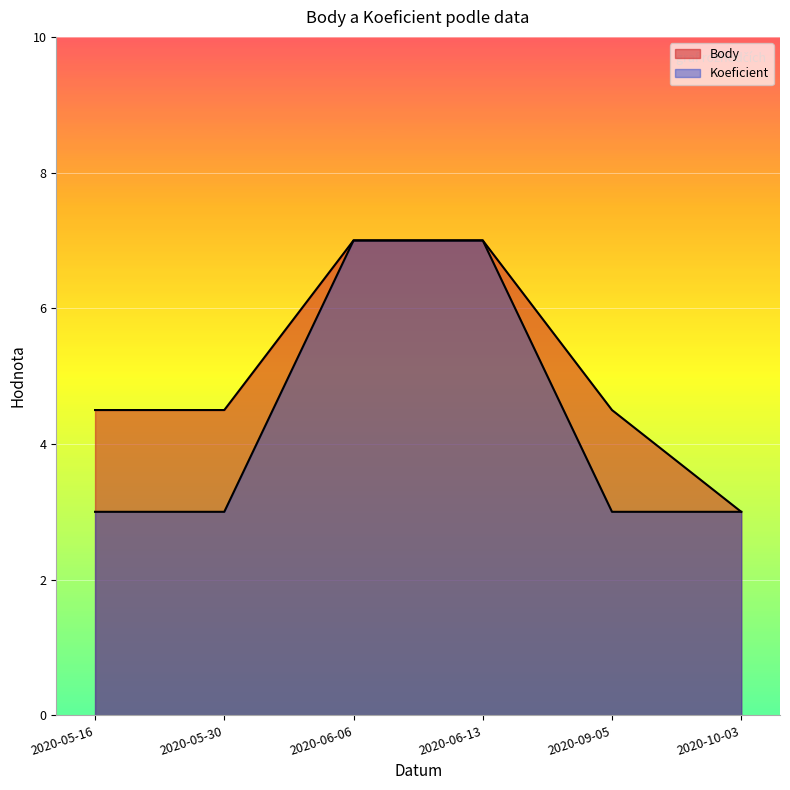

What is the approximate value of Body at 2020-10-03?

3.0